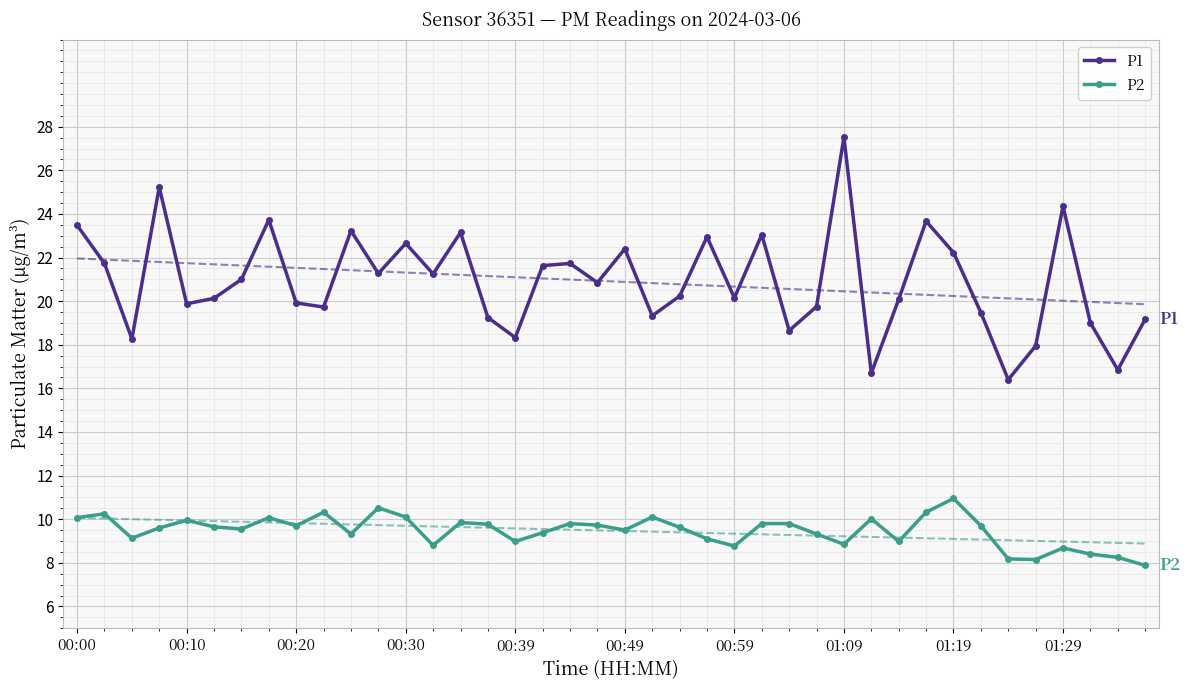

True or false: P1 and P2 cross at least once.

False